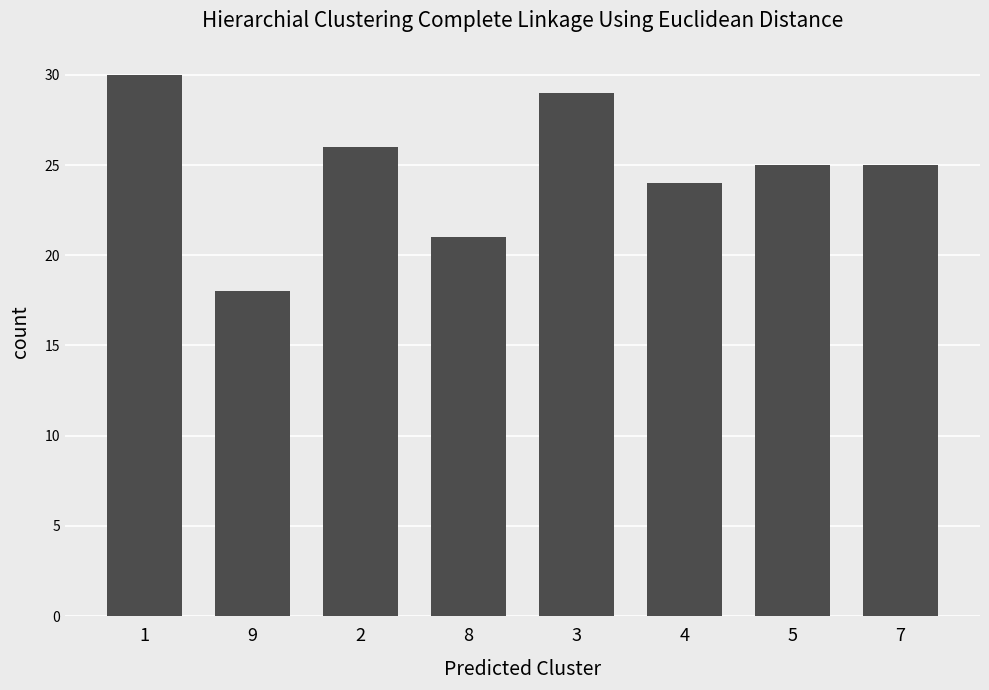

Reading left to right, transcribe all the data shown in this chart.

1=30	9=18	2=26	8=21	3=29	4=24	5=25	7=25